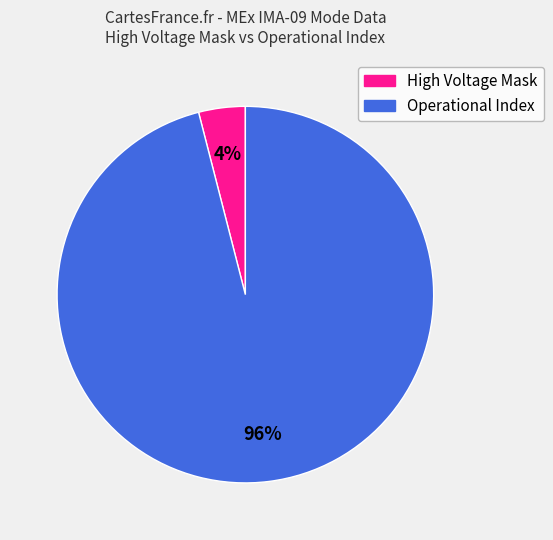

To the nearest percent, what is the average slice percentage?

50%